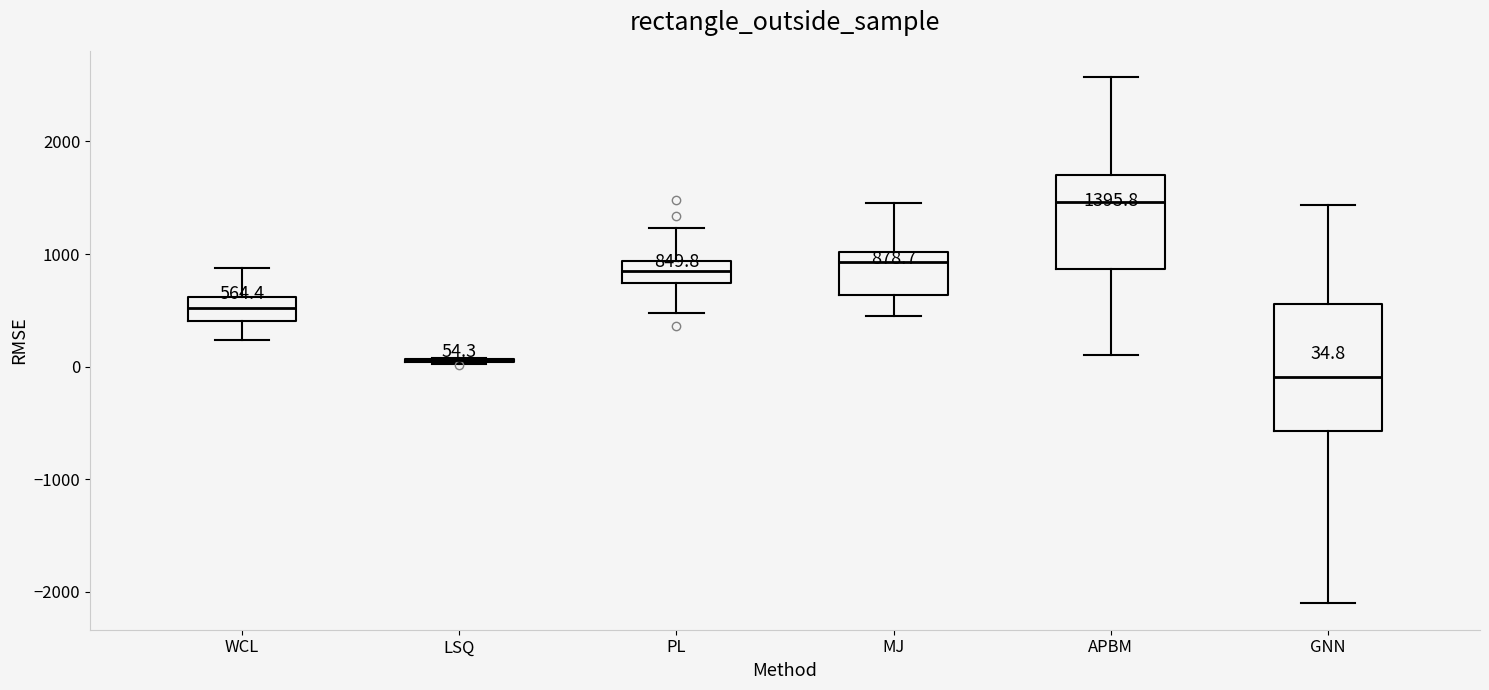

Comparing the boxes themselves (not the whiskers), which one is the tallest?

GNN